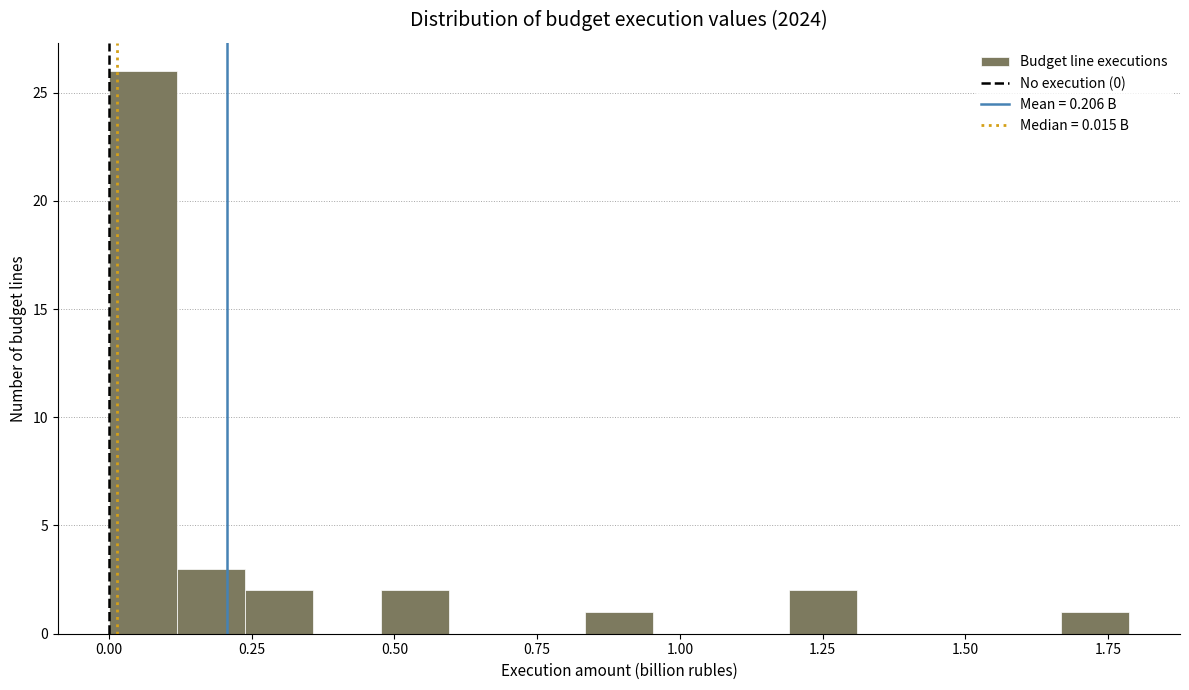

Read against the x-axis, roughly where is the centre of the tallest bar?

0.05